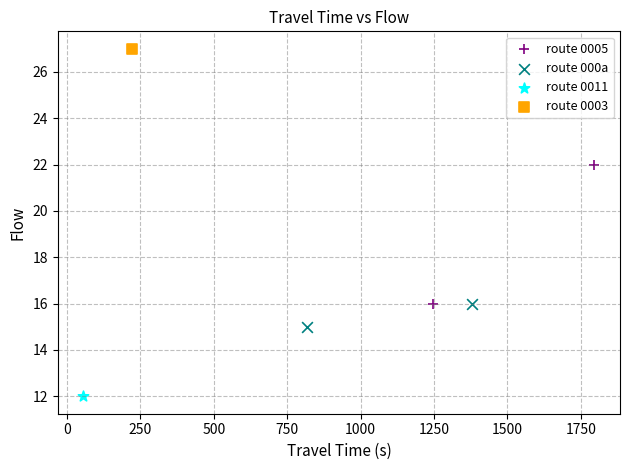

Which series contains the lowest Y value?

route 0011